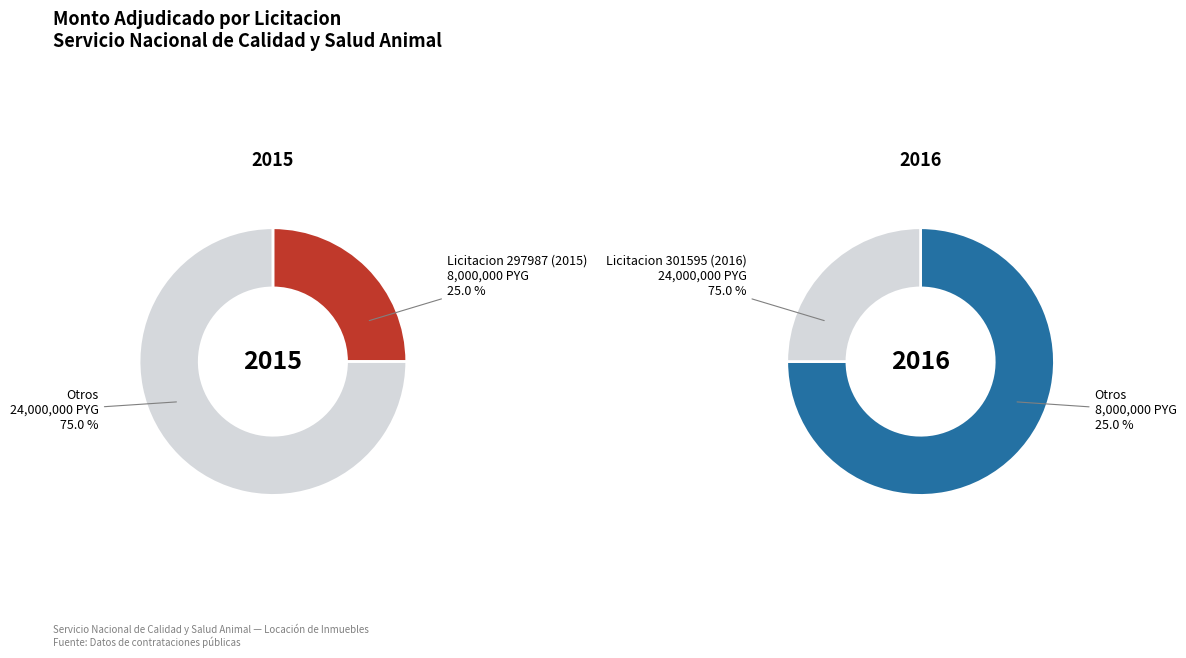

Is there a majority slice in this chart?

Yes